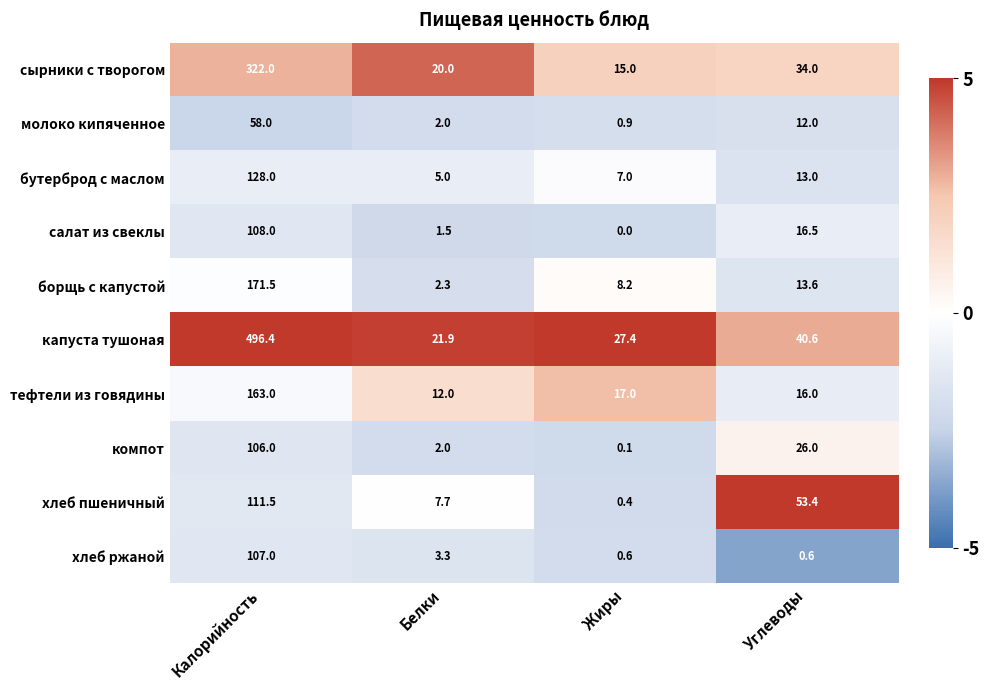

Rank the series by their maximum value, from lowest to highest.

молоко кипяченное, компот, хлеб ржаной, салат из свеклы, хлеб пшеничный, бутерброд с маслом, тефтели из говядины, борщь с капустой, сырники с творогом, капуста тушоная